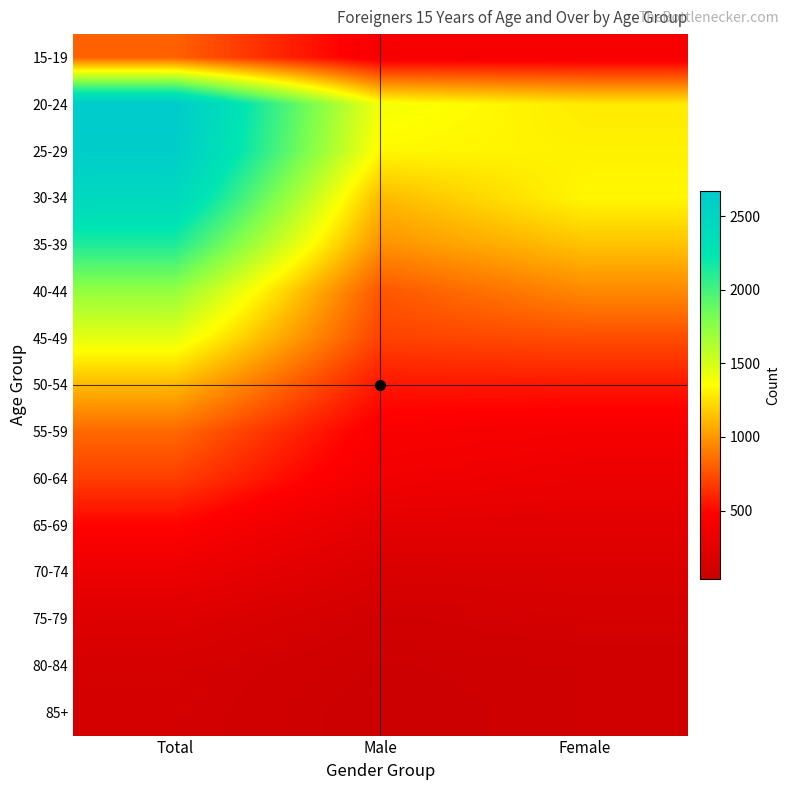

Reading right to left, extract all data points from this chart.

15-19: Female=402	Male=409	Total=811
20-24: Female=1286	Male=1387	Total=2673
25-29: Female=1310	Male=1334	Total=2644
30-34: Female=1330	Male=1118	Total=2448
35-39: Female=1149	Male=977	Total=2126
40-44: Female=948	Male=774	Total=1722
45-49: Female=741	Male=703	Total=1444
50-54: Female=561	Male=555	Total=1116
55-59: Female=404	Male=434	Total=838
60-64: Female=316	Male=374	Total=690
65-69: Female=242	Male=246	Total=488
70-74: Female=172	Male=160	Total=332
75-79: Female=118	Male=85	Total=203
80-84: Female=73	Male=53	Total=126
85+: Female=75	Male=36	Total=111